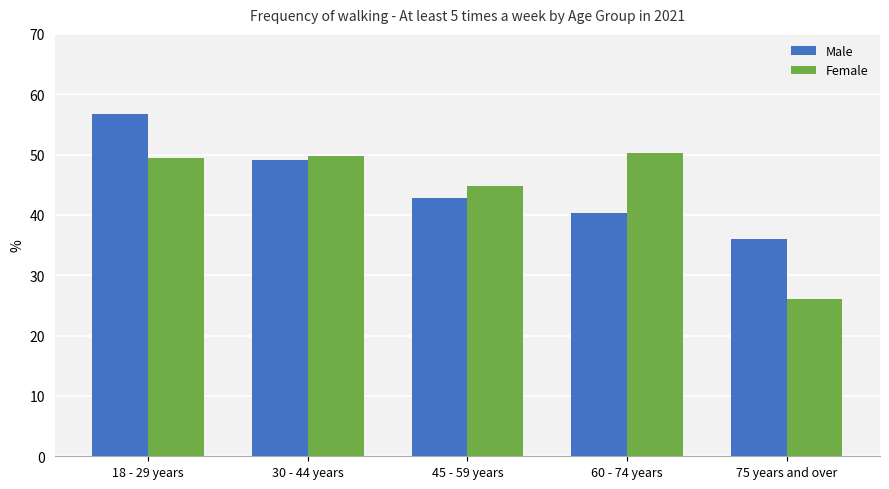

List the series in order of their peak value, highest first.

Male, Female